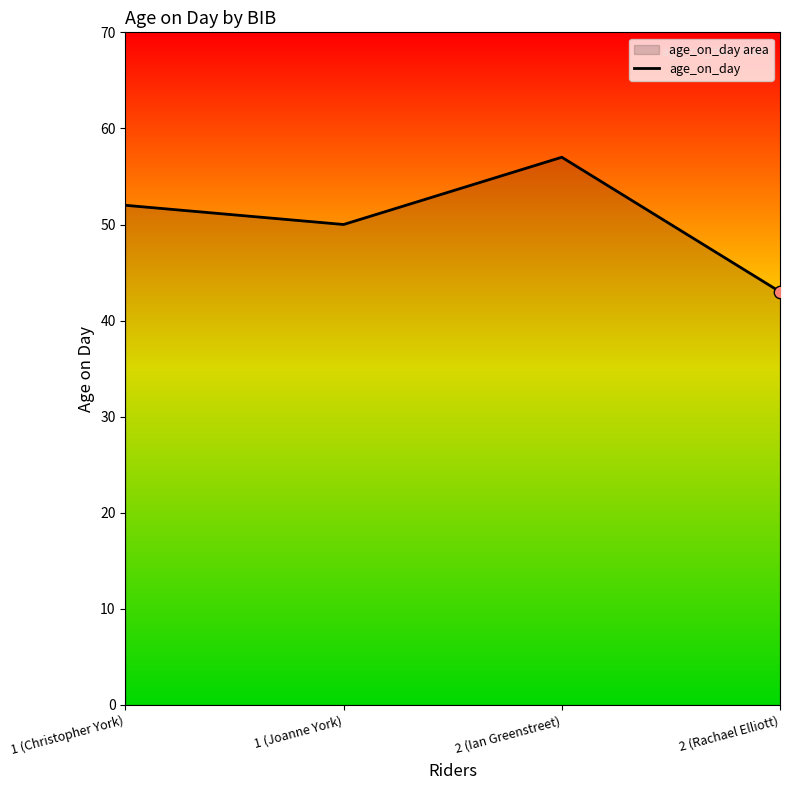

What is the ratio of the value at 2 (Rachael Elliott) to the value at 1 (Joanne York)?

0.9